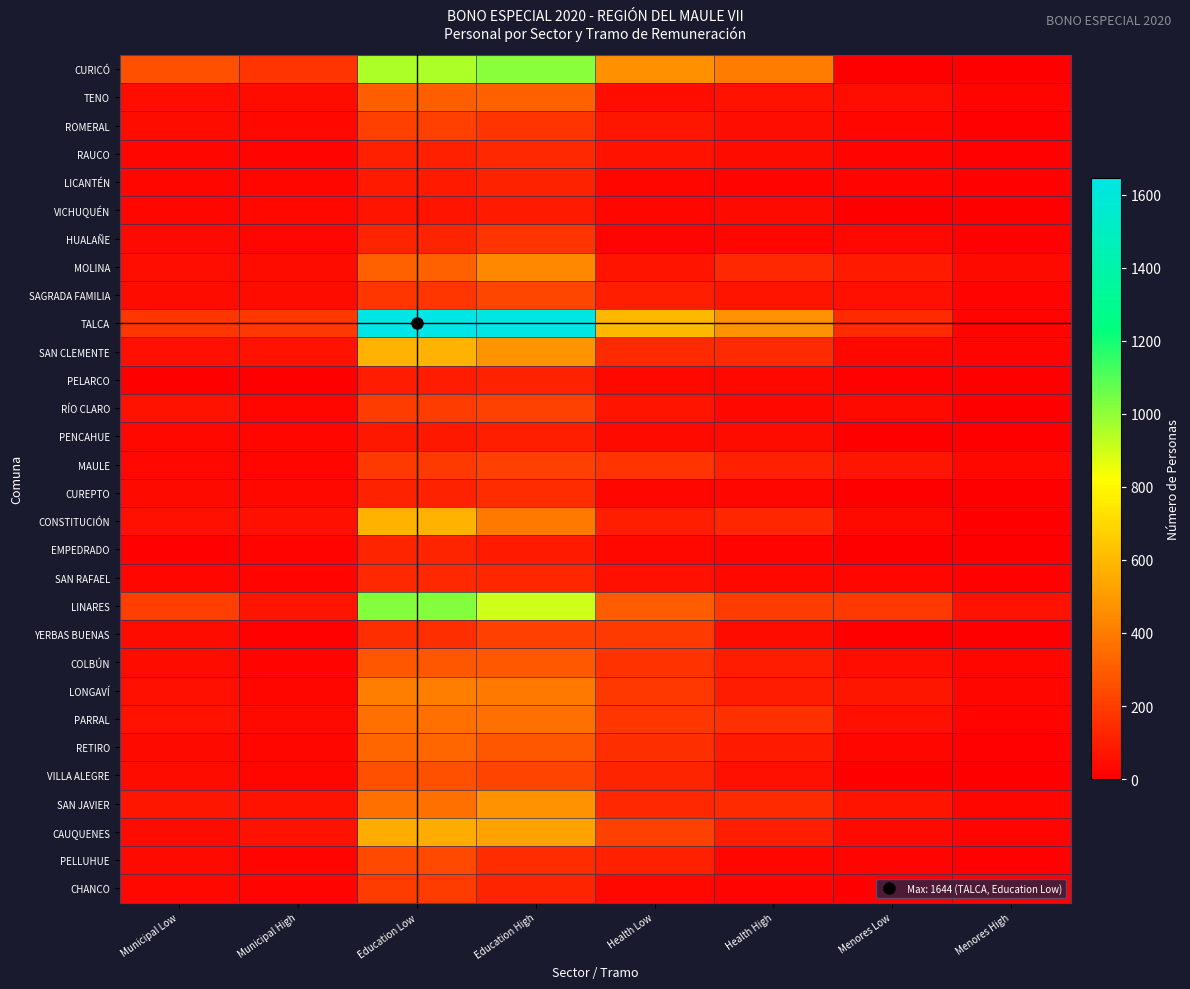

Which has a higher value, Municipal Low or Menores High?

Municipal Low